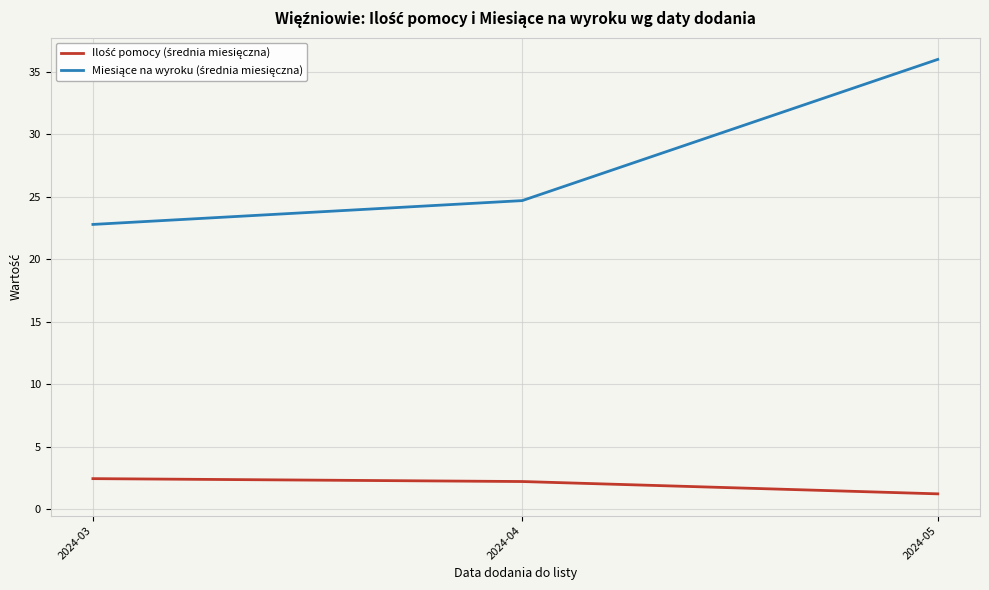

What is the spread (max minus min) of values at 2024-04?

22.5